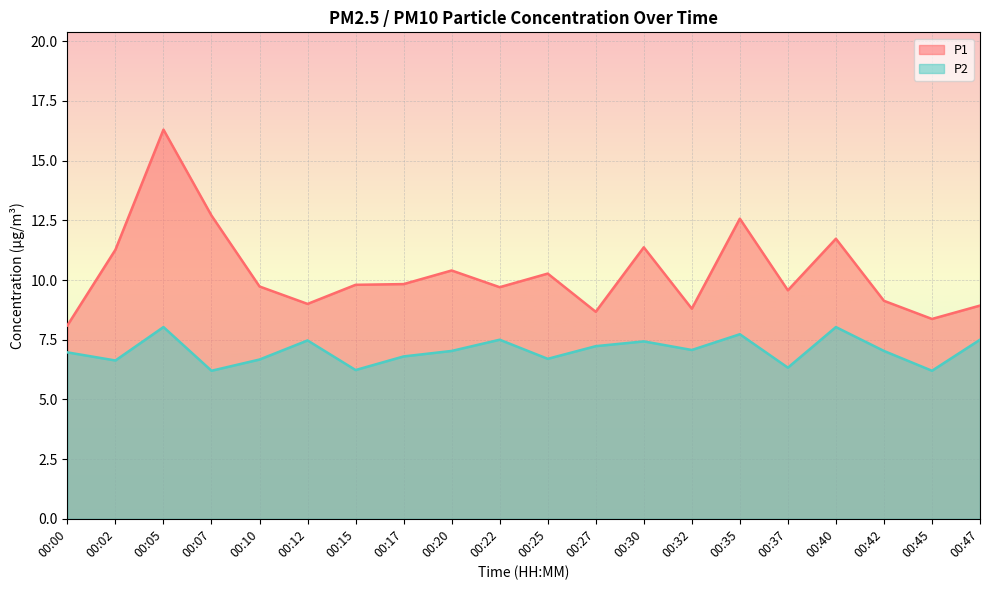

True or false: P2 and P1 cross at least once.

False